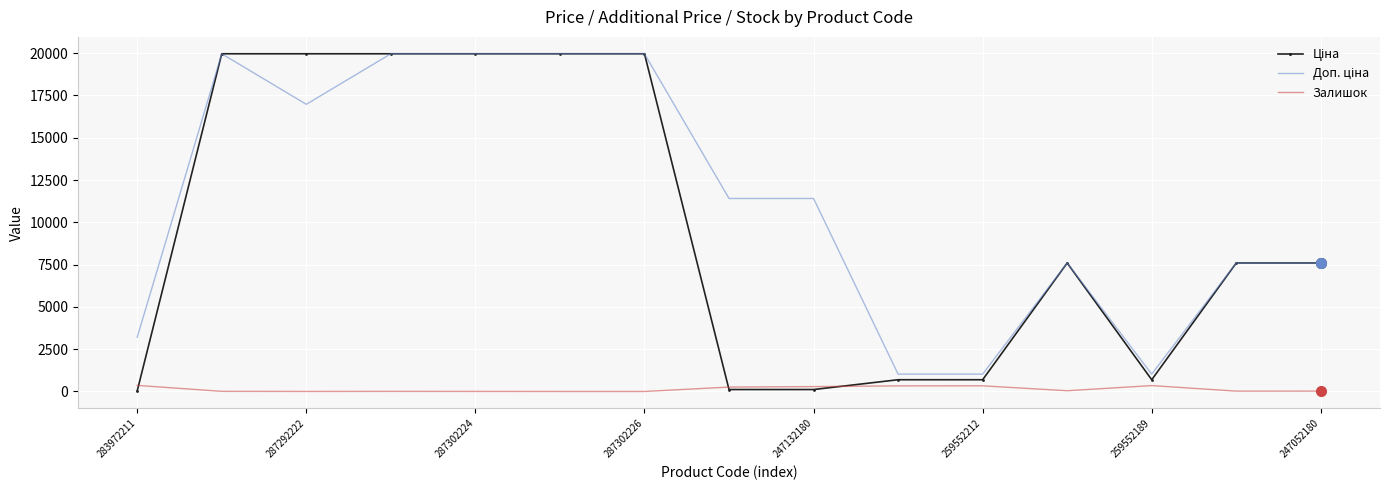

What is the greatest value displayed?

19964.2